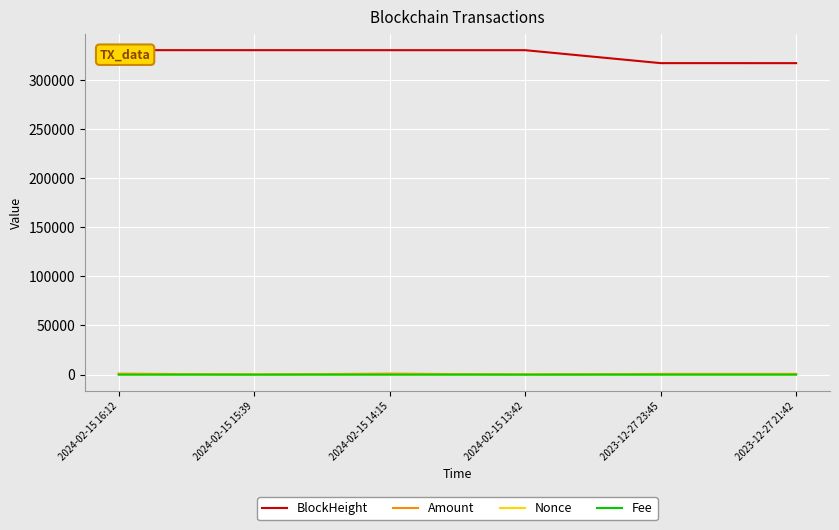

What is the minimum value for Amount?

33.8